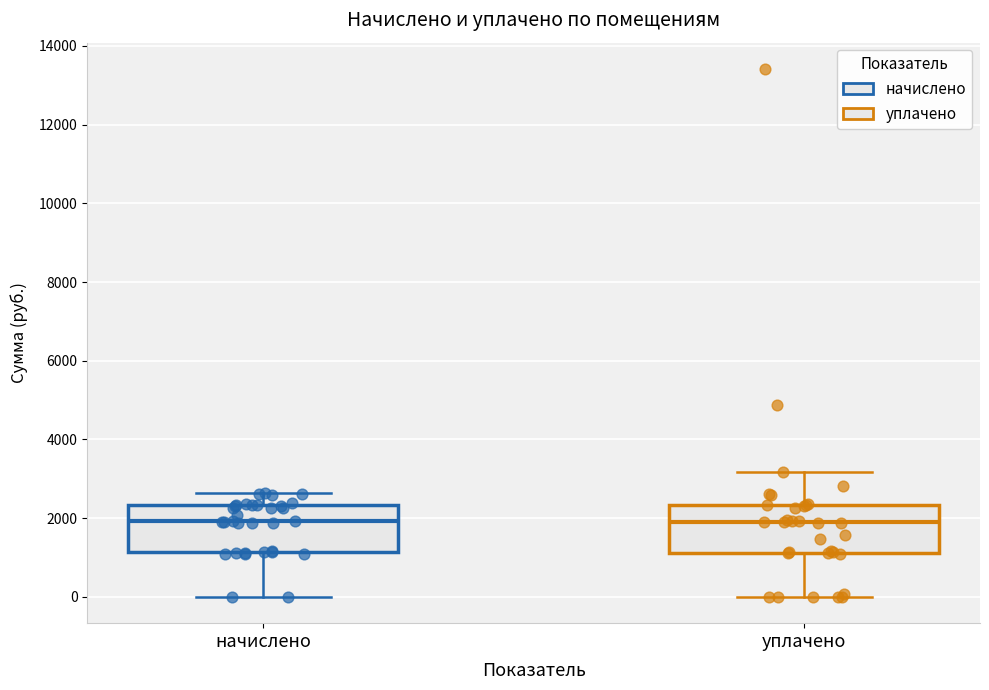

Reading left to right, read every box against the y-axis: the position of its median line, the range the box covers, and the ends of its whiskers. The values are not printed on the chart, so give them approximately, as read against the axis.

начислено: median 2000, box 1200 to 2400, whiskers 0 to 2600
уплачено: median 1800, box 1200 to 2400, whiskers 0 to 3200